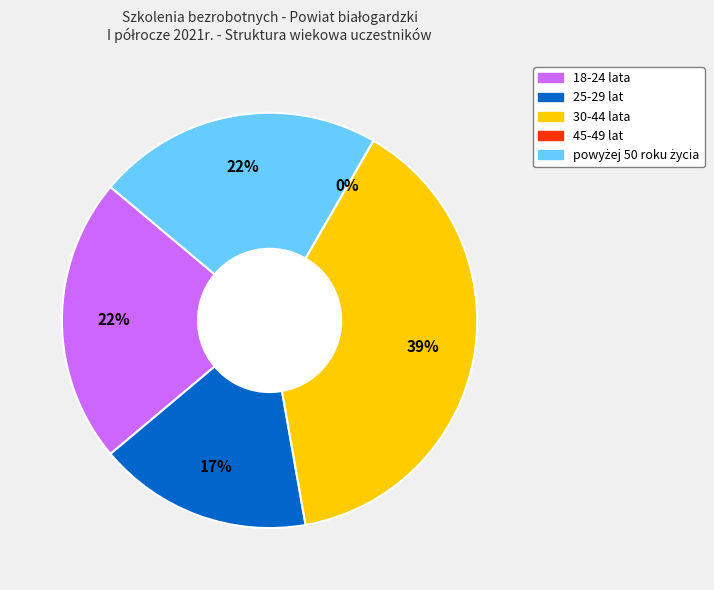

How many slices are in this pie chart?

5